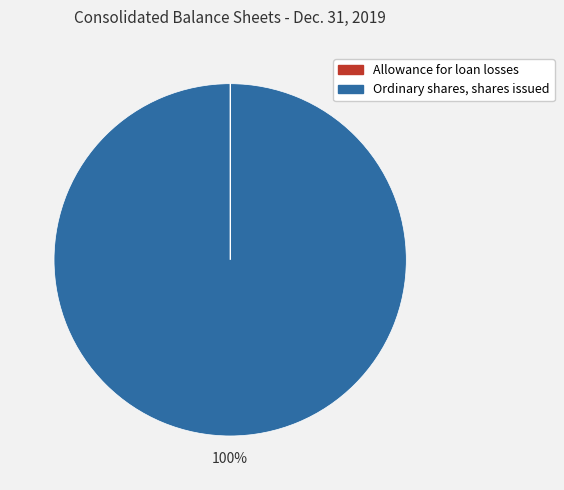

The Ordinary shares, shares issued slice represents 100% of the pie. True or false?

True